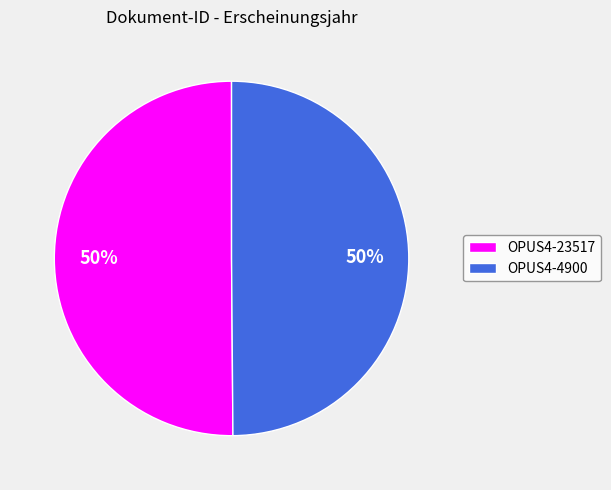

What percentage is the OPUS4-23517 slice, to the nearest percent?

50%